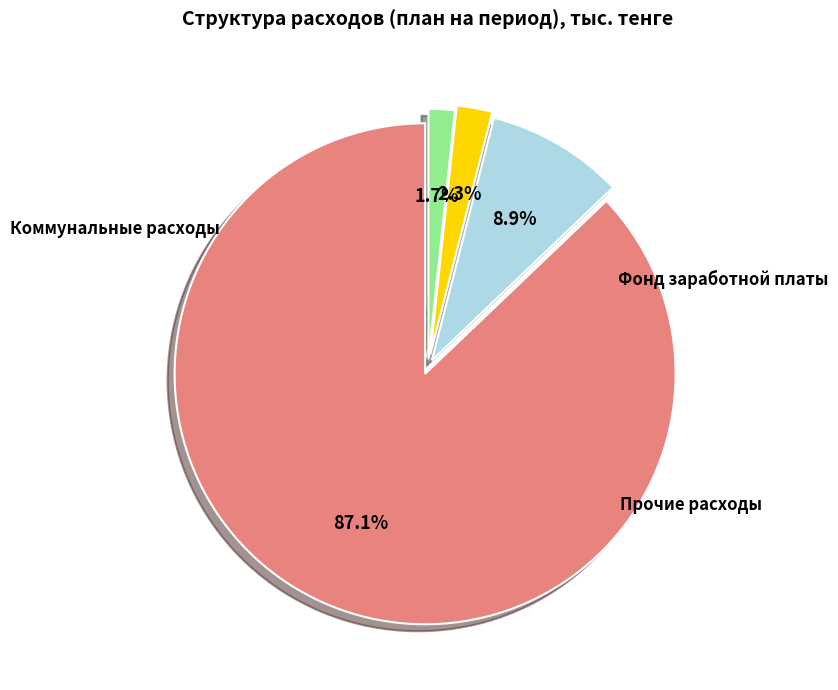

Is there any slice that represents more than half of the pie?

Yes